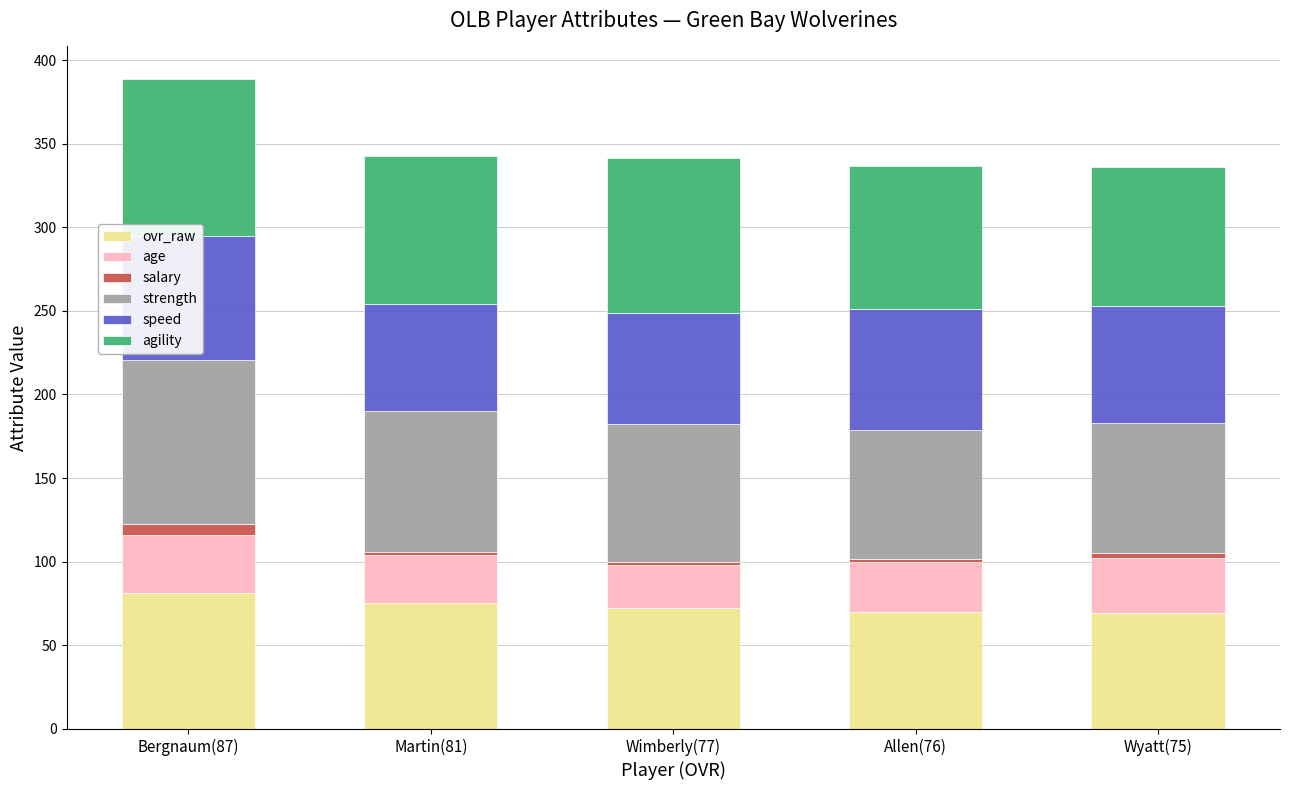

What is the difference between the maximum and minimum values in the ovr_raw series?

12.0